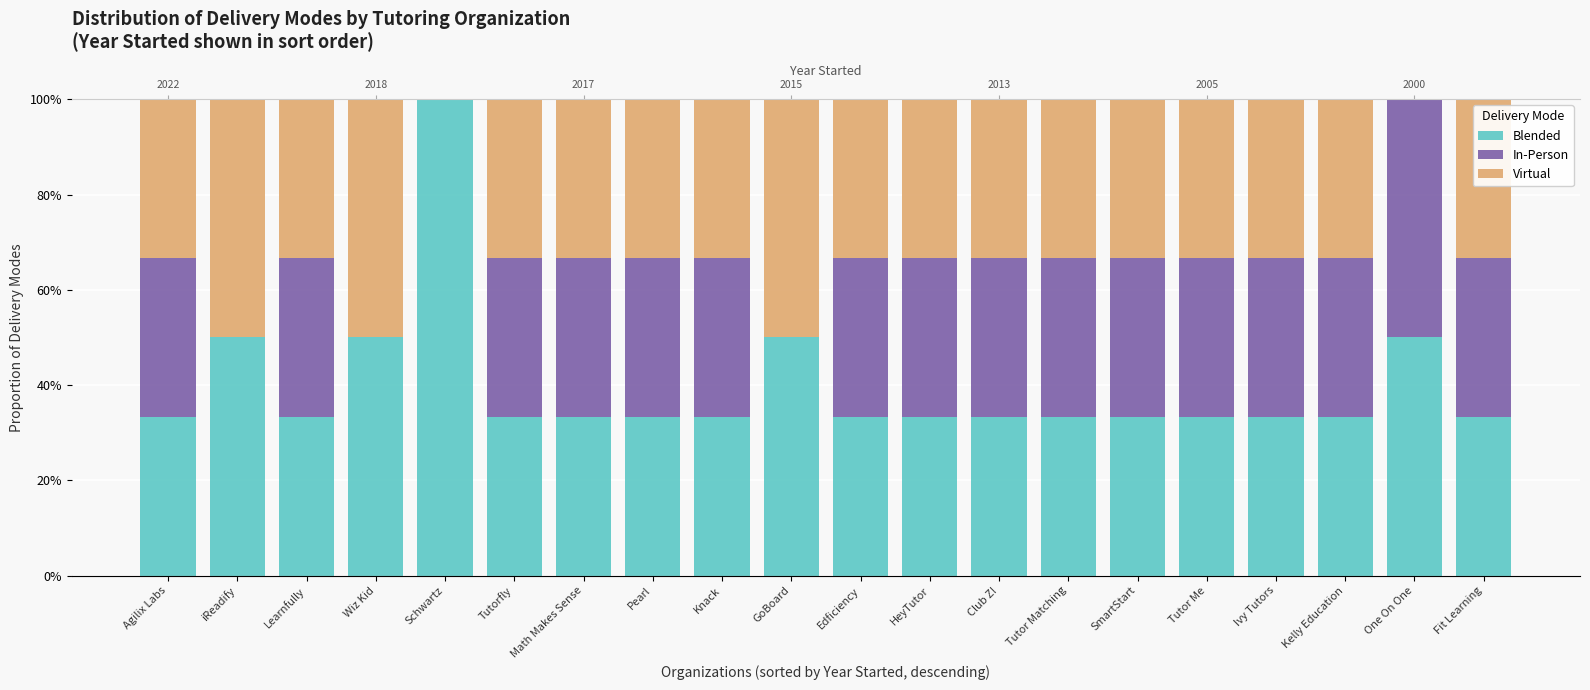

Which has a higher value, Ivy Tutors or Knack?

Ivy Tutors